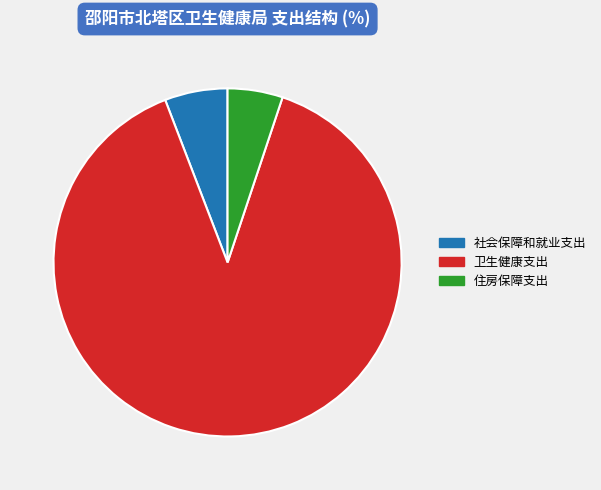

Between 卫生健康支出 and 住房保障支出, which is larger?

卫生健康支出